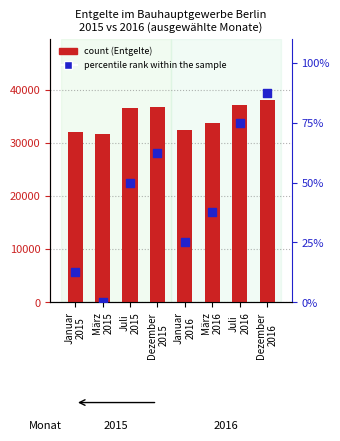

Which series reaches the maximum Y coordinate?

count (Entgelte 1000 EUR)